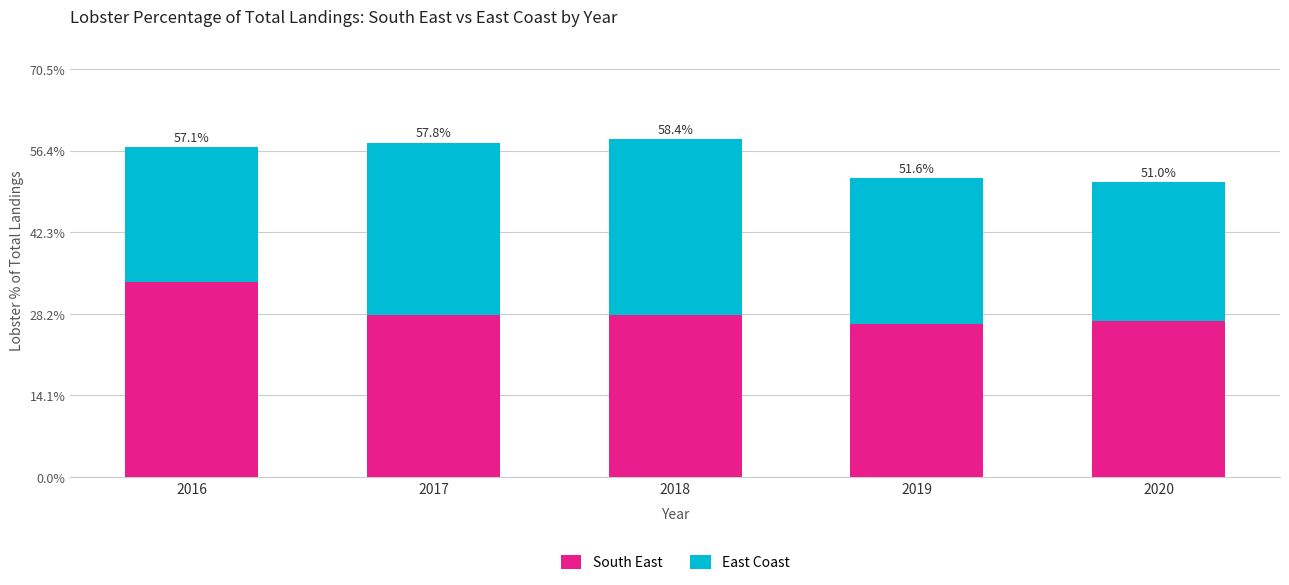

What is the sum of the South East values at 2020 and 2017?

55.0